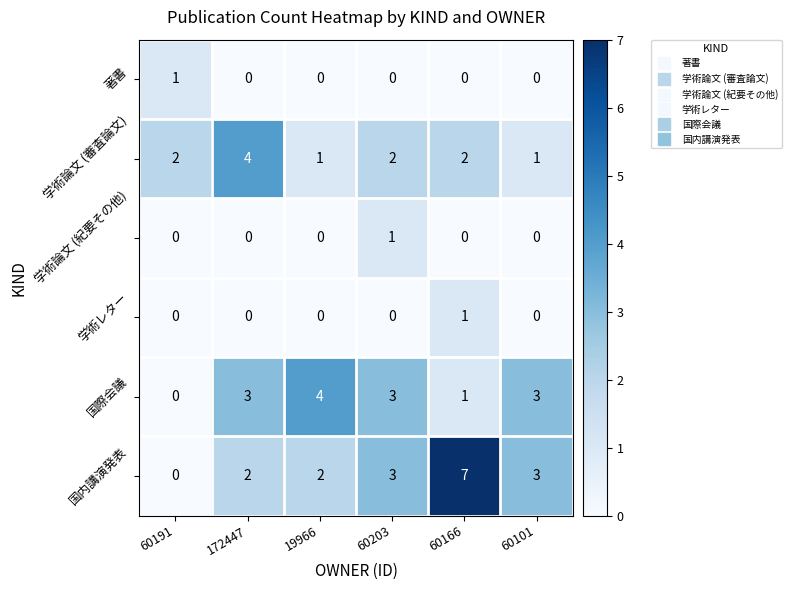

Is the value of 学術レター at 172447 greater than the value of 国内講演発表 at 60101?

No